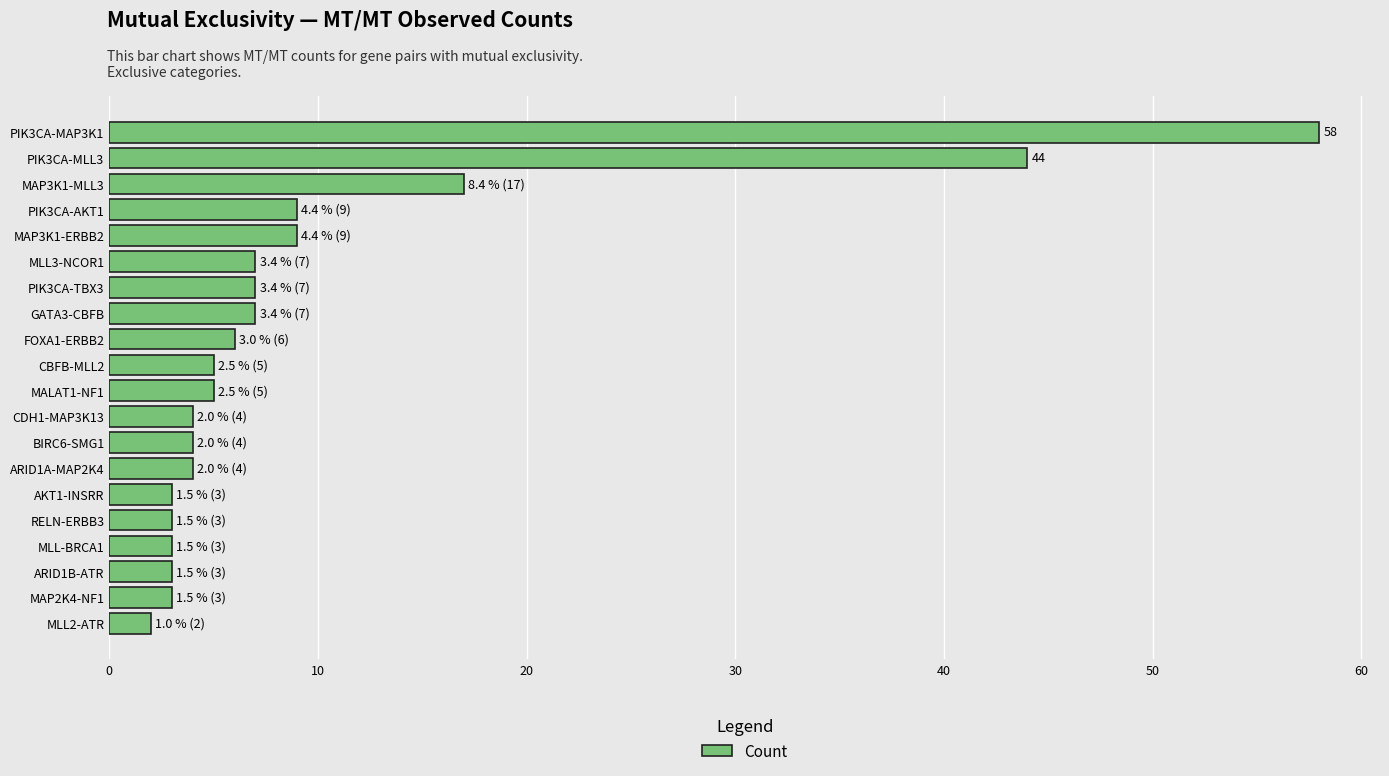

Reading bottom to top, what are all the values shown in this chart?

2	3	3	3	3	3	4	4	4	5	5	6	7	7	7	9	9	17	44	58